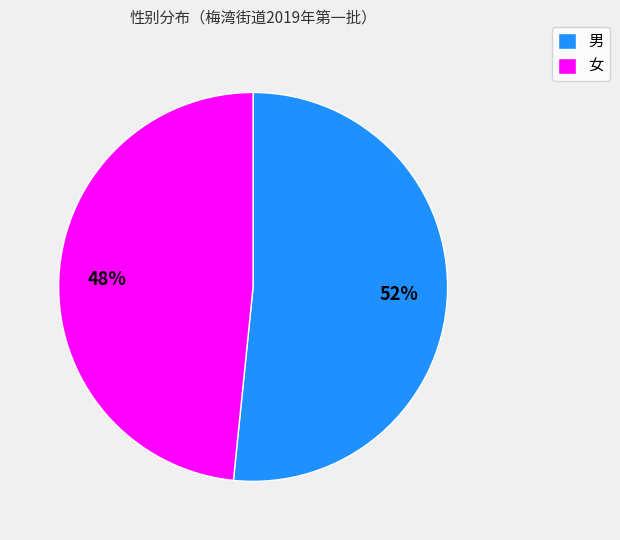

What is the majority slice?

男